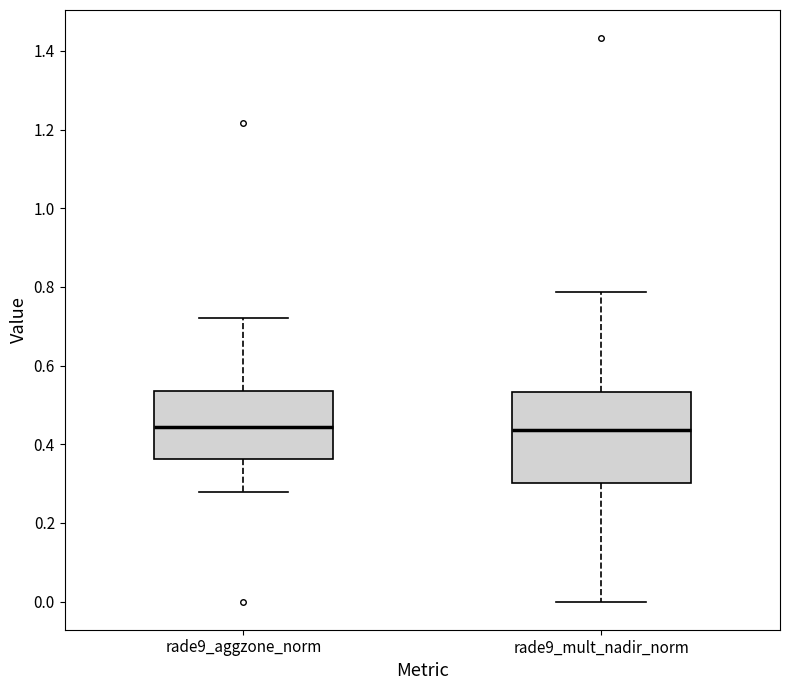

Where does the upper whisker of the box for rade9_aggzone_norm end on the y-axis? The values are not printed on the chart, so give them approximately, as read against the axis.

0.72